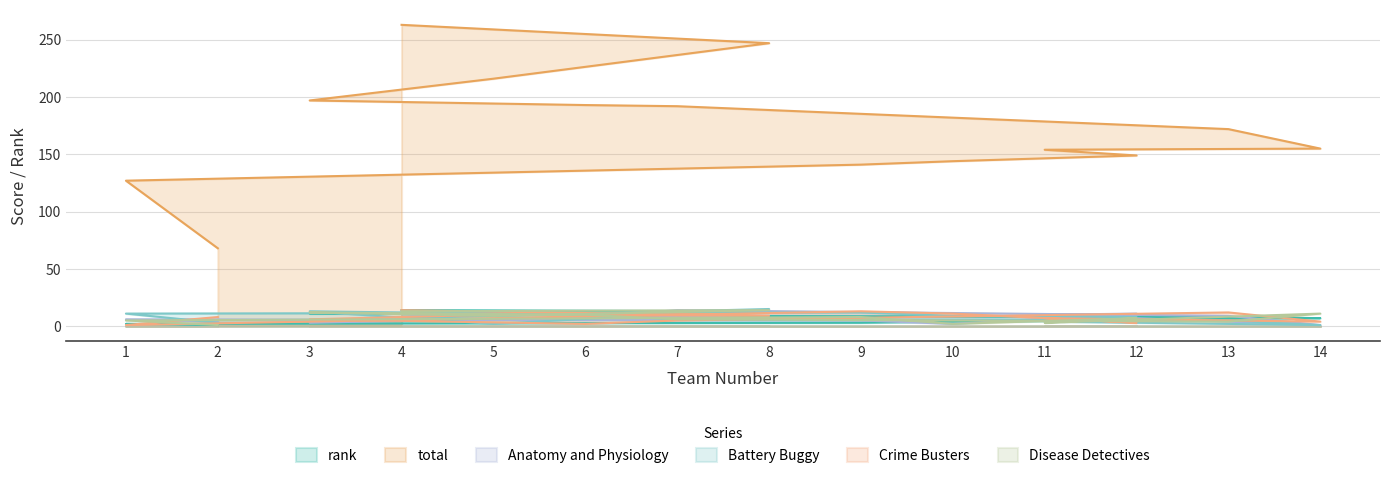

What is the difference between the rank values at 4 and 7?

5